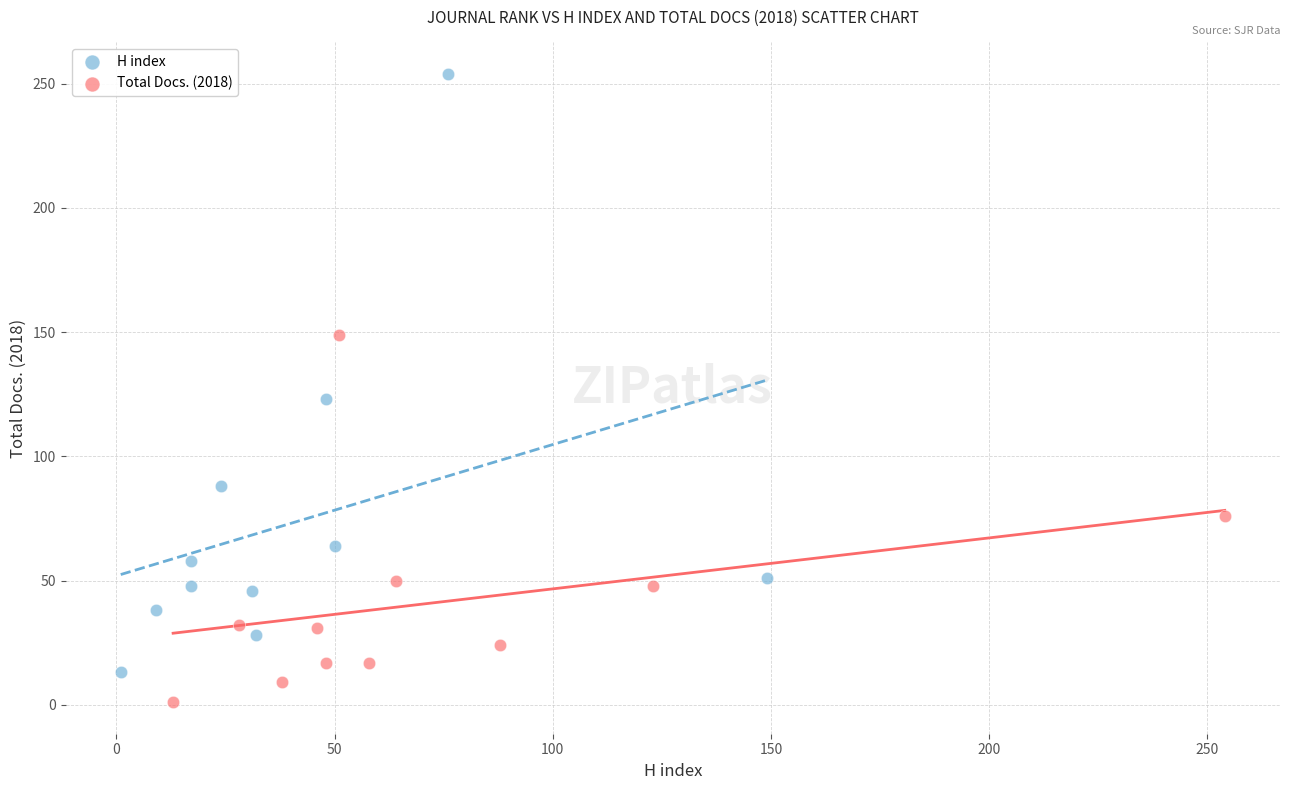

Which series contains the highest Y value?

H index